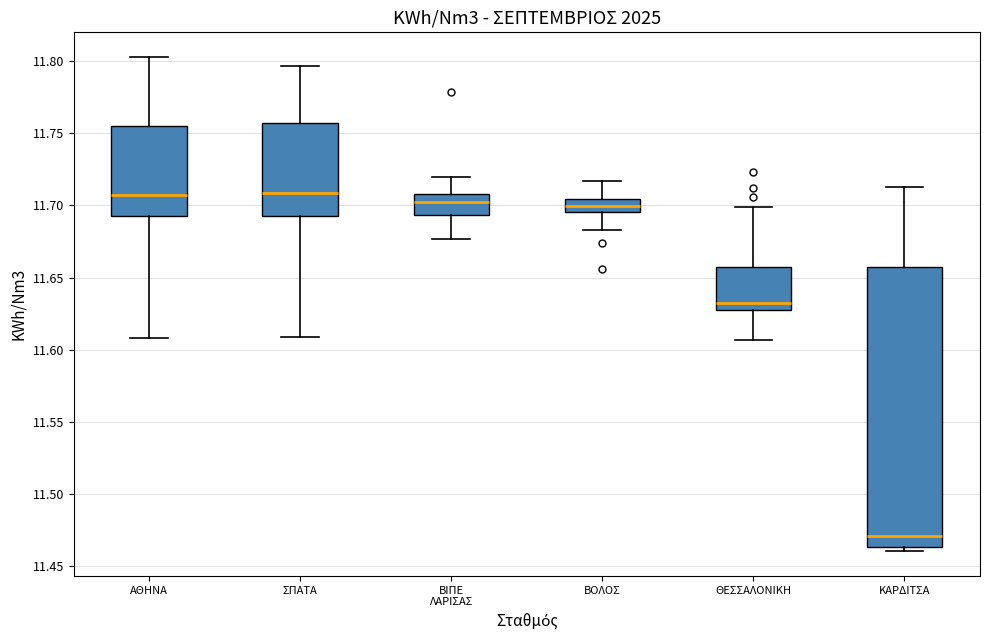

Comparing the boxes themselves (not the whiskers), which one is the tallest?

ΚΑΡΔΙΤΣΑ